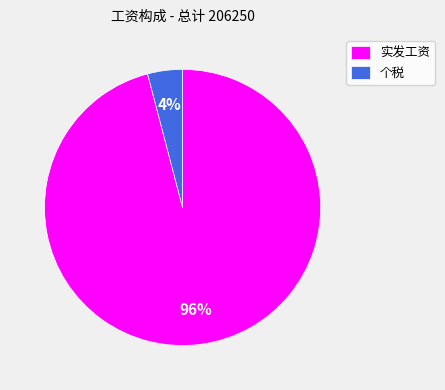

Which category has the biggest portion of the pie?

实发工资